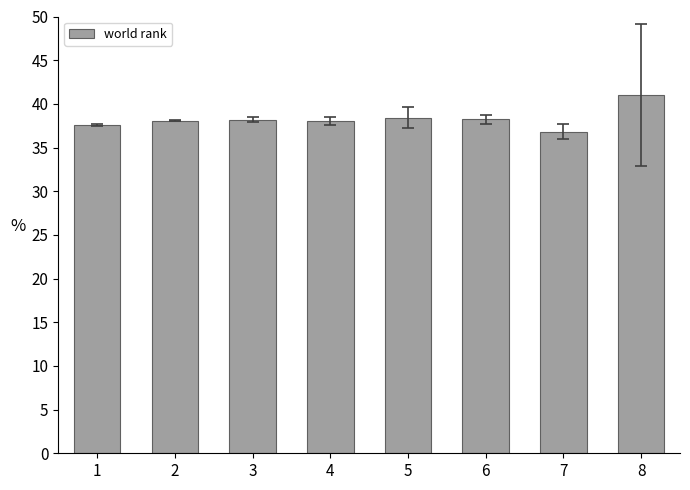

Read the value at 6.

38.3